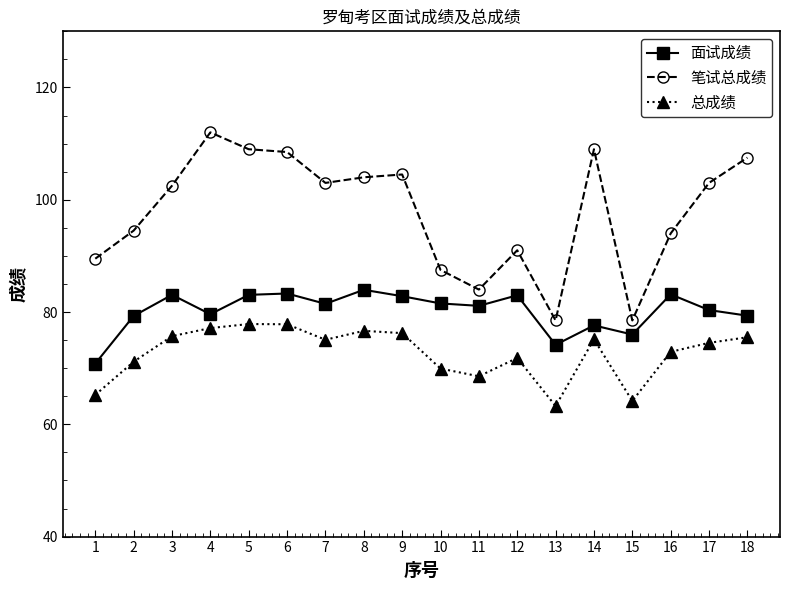

The 面试成绩 series shows 48.9 at 10. True or false?

False